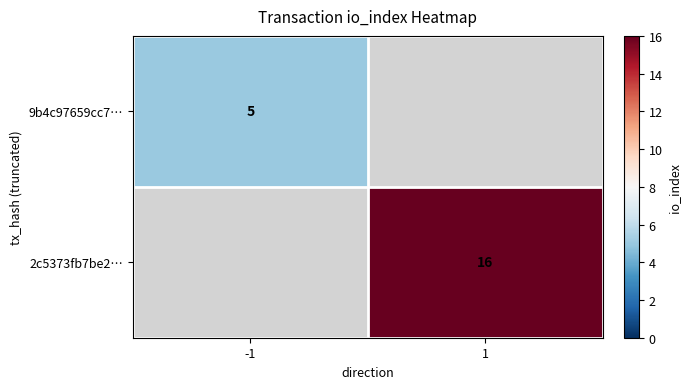

At which category does the chart reach its peak across all series?

1